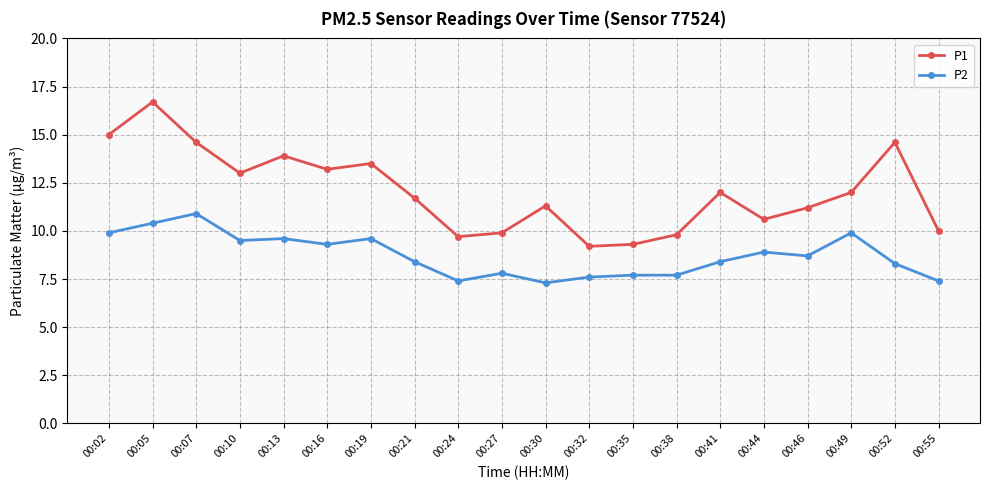

The P2 series shows 9.9 at 00:02. True or false?

True